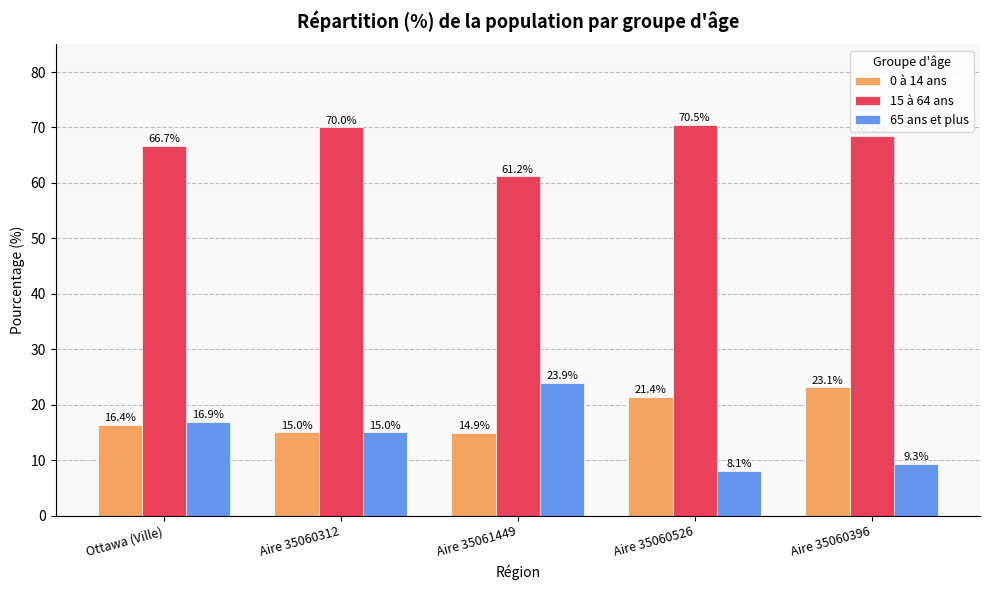

What is the label of the 5th bar from the right?

Ottawa (Ville)